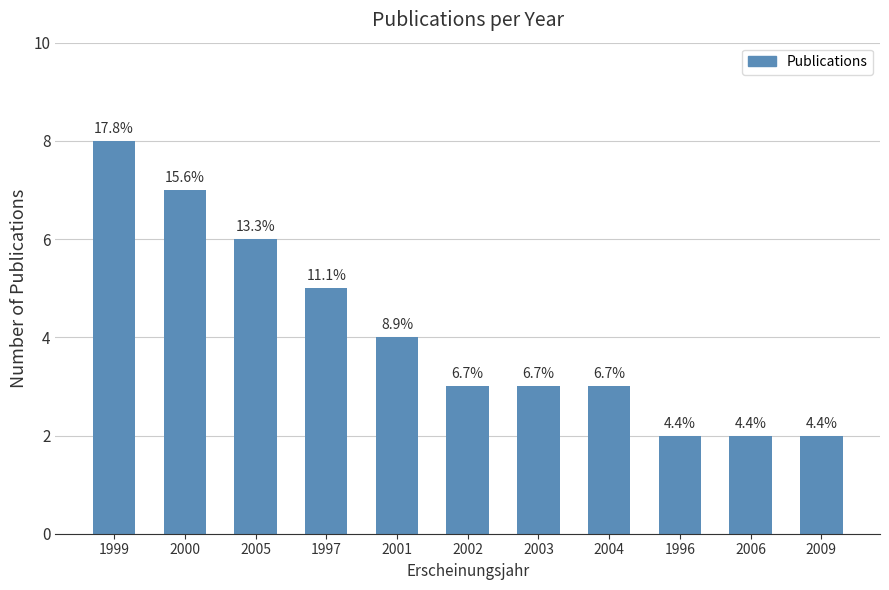

The value at 2009 is 3. True or false?

False